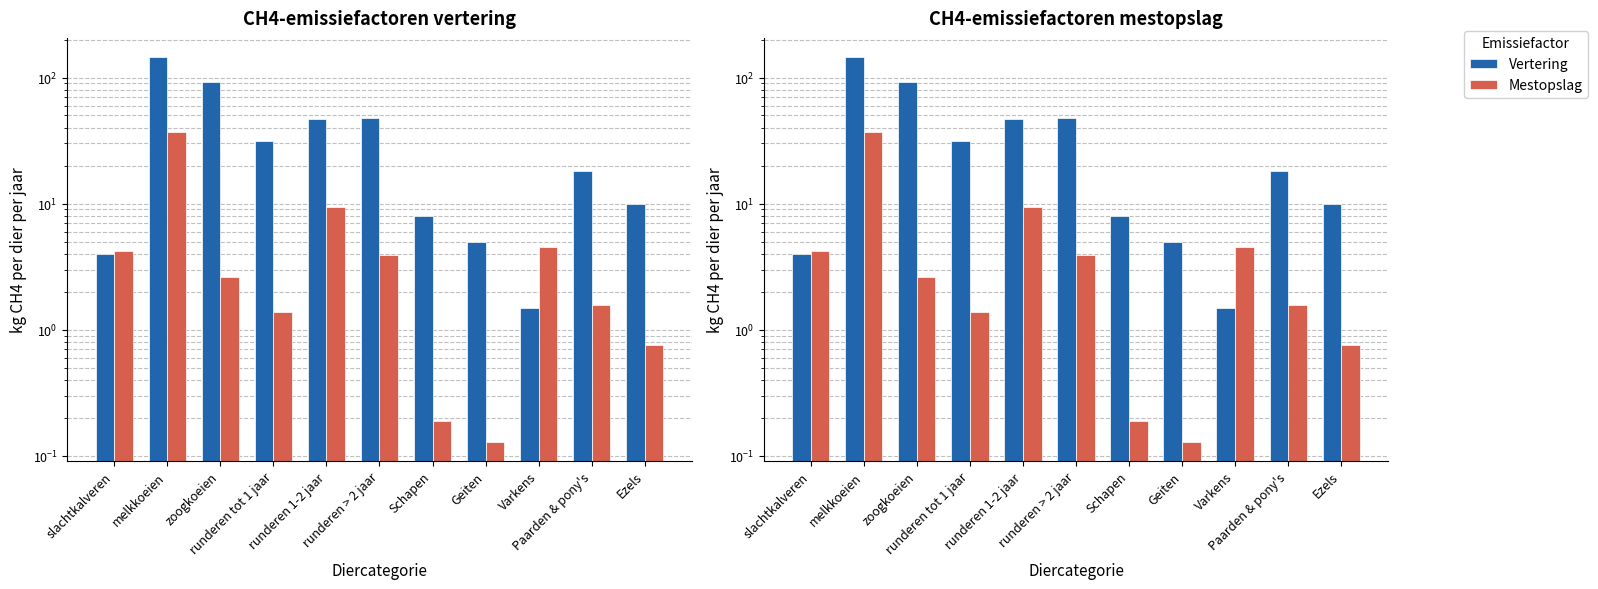

What are all the series names shown in the legend?

Vertering, Mestopslag